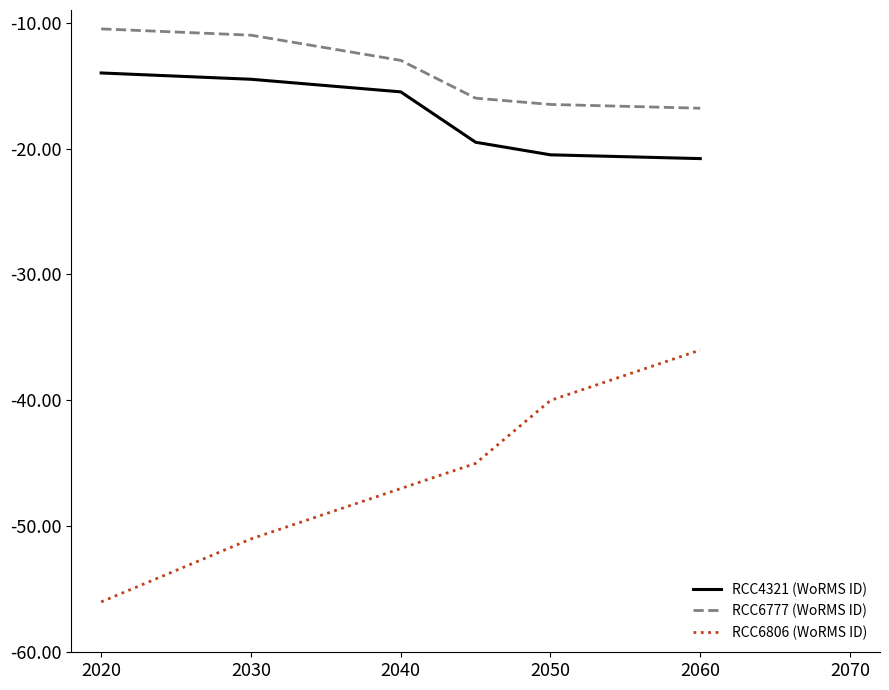

Which series has the widest spread of values?

RCC6806 (WoRMS ID)